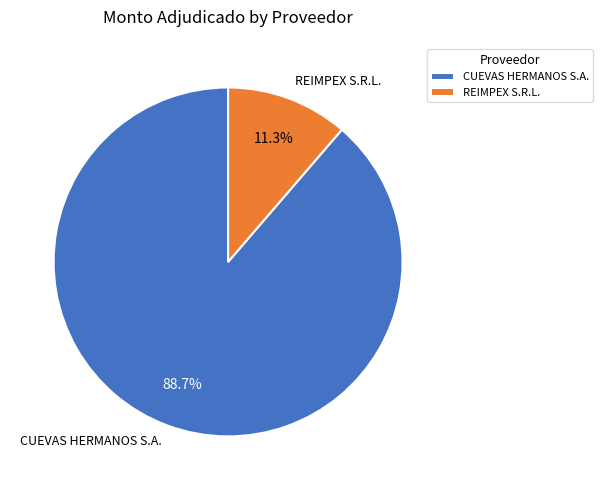

Which category has the biggest portion of the pie?

CUEVAS HERMANOS S.A.